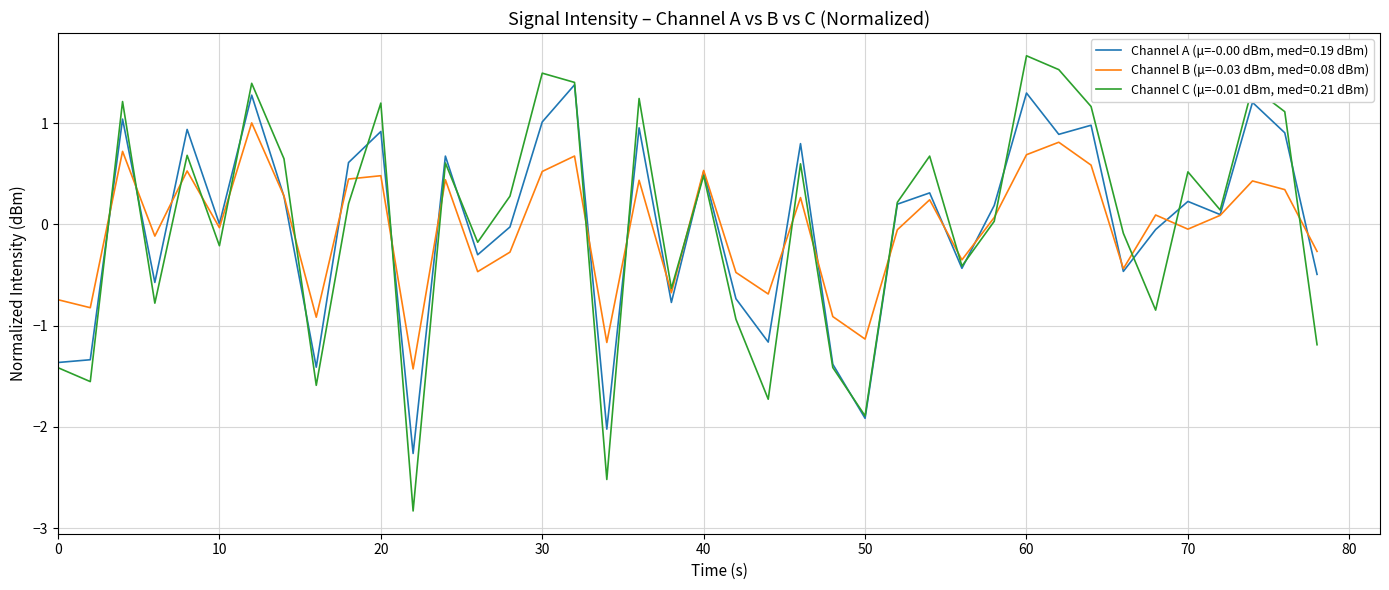

List the series in order of their overall mean, highest first.

Channel A (μ=-0.00 dBm, med=0.19 dBm), Channel C (μ=-0.01 dBm, med=0.21 dBm), Channel B (μ=-0.03 dBm, med=0.08 dBm)